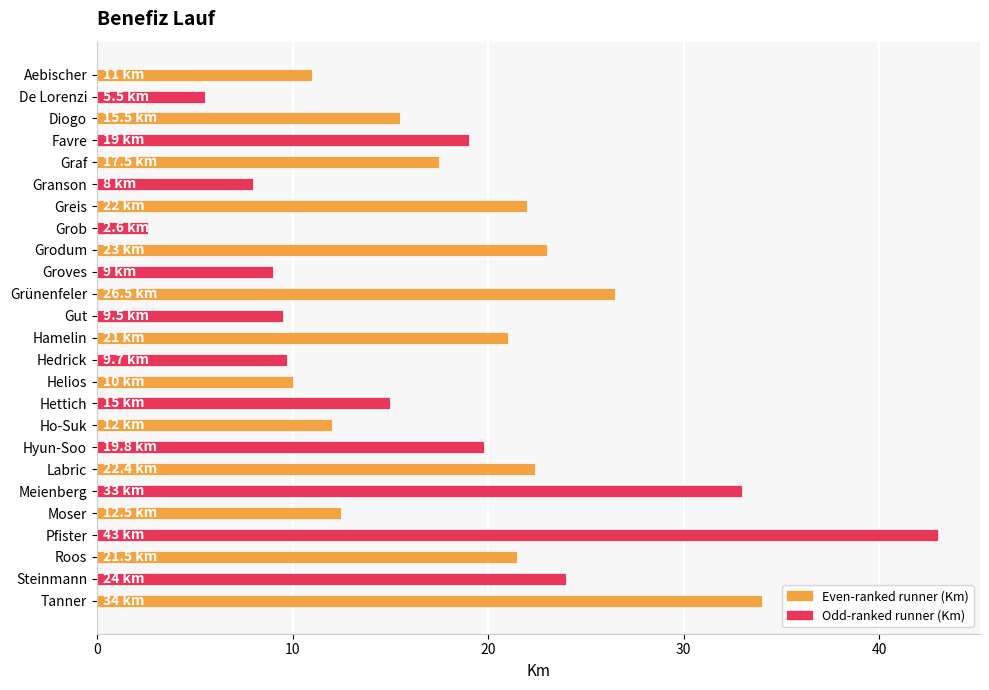

Reading top to bottom, transcribe all the data shown in this chart.

Aebischer=11.0	De Lorenzi=5.5	Diogo=15.5	Favre=19.0	Graf=17.5	Granson=8.0	Greis=22.0	Grob=2.6	Grodum=23.0	Groves=9.0	Grünenfeler=26.5	Gut=9.5	Hamelin=21.0	Hedrick=9.7	Helios=10.0	Hettich=15.0	Ho-Suk=12.0	Hyun-Soo=19.8	Labric=22.4	Meienberg=33.0	Moser=12.5	Pfister=43.0	Roos=21.5	Steinmann=24.0	Tanner=34.0